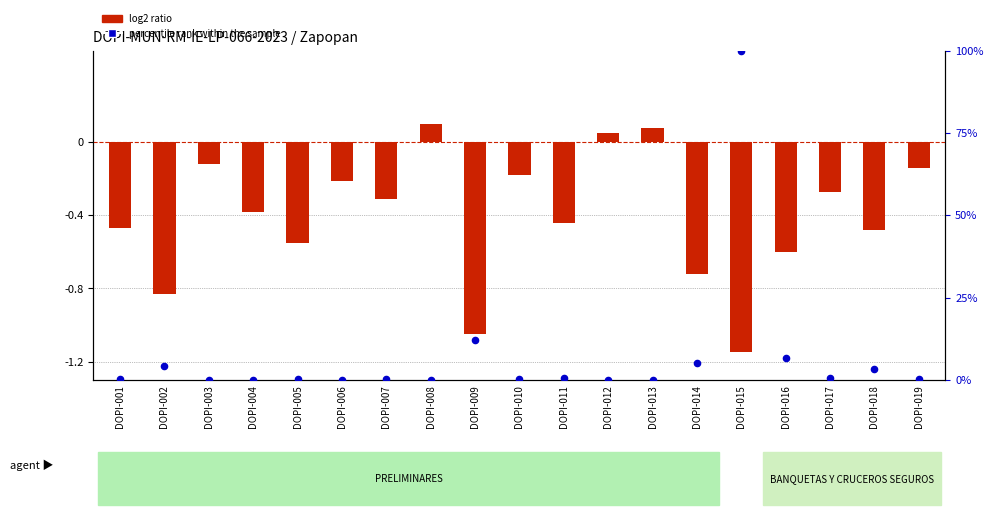

Which series has the largest total across all categories?

percentile rank within the sample